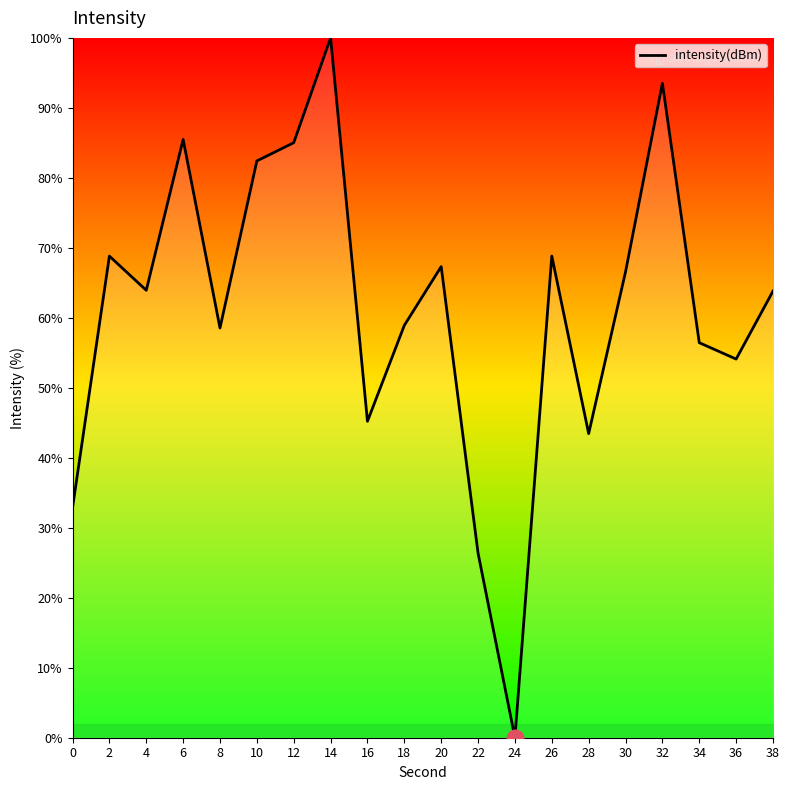

At which category does the chart reach its minimum across all series?

24